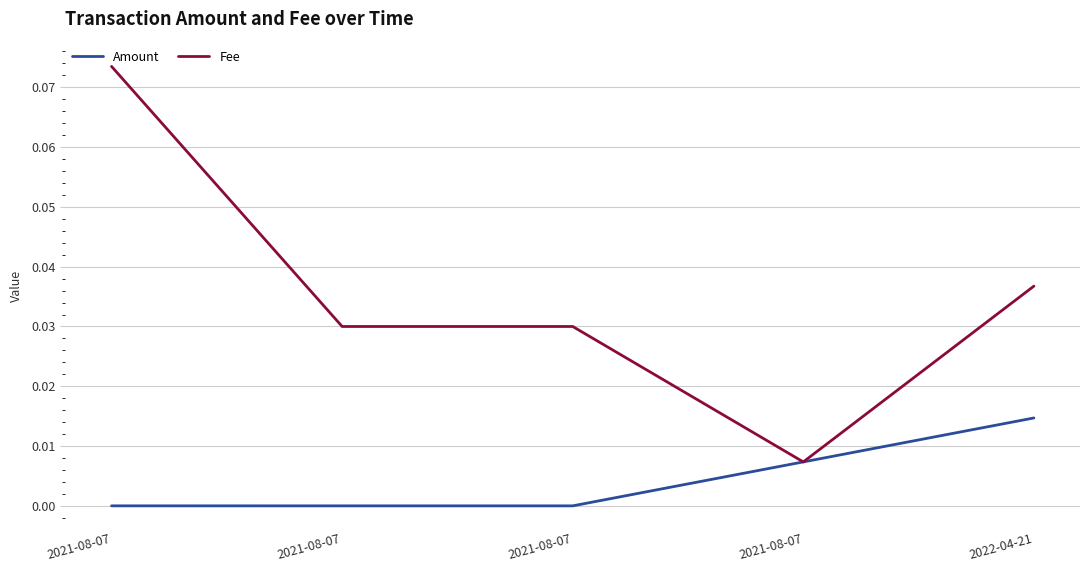

Reading right to left, extract all data points from this chart.

Amount: 2022-04-21=0.0	2021-08-07=0.0	2021-08-07=0.0	2021-08-07=0.0	2021-08-07=0.0
Fee: 2022-04-21=0.0	2021-08-07=0.0	2021-08-07=0.0	2021-08-07=0.0	2021-08-07=0.1